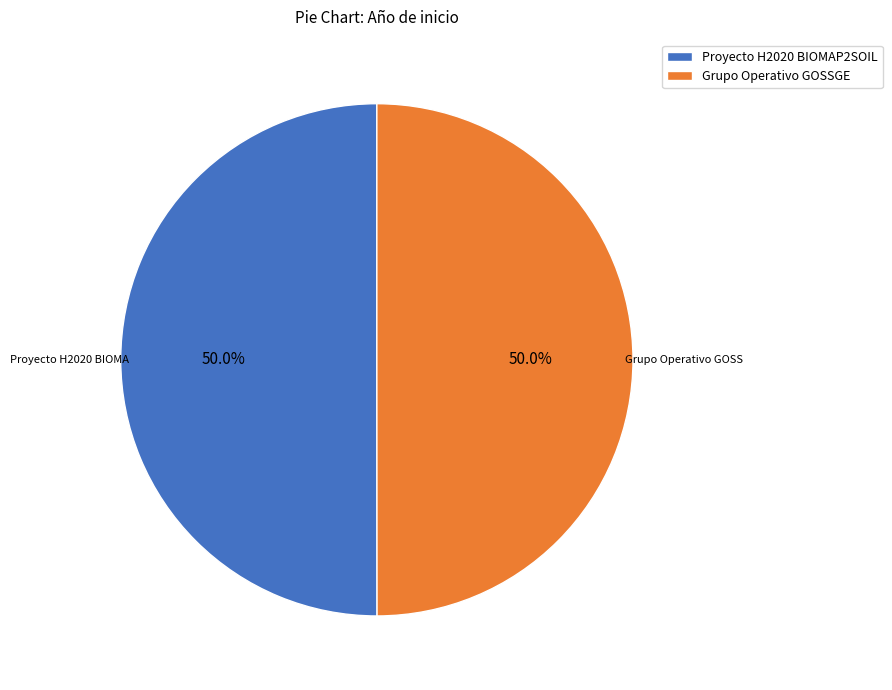

Approximately how many times larger is the value at Proyecto H2020 BIOMAP2SOIL compared to Grupo Operativo GOSSGE?

1.0